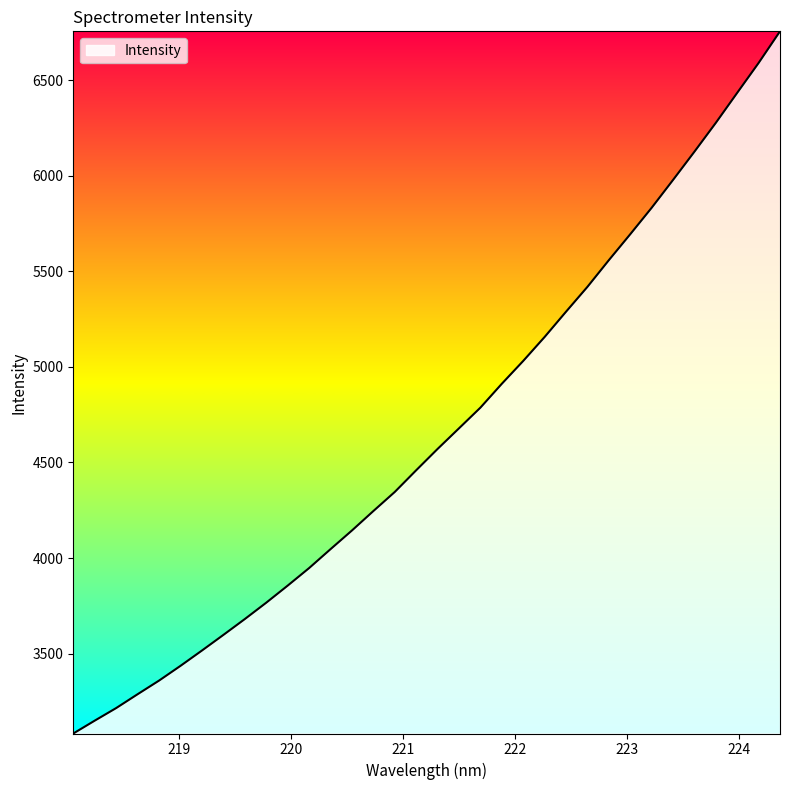

What is the maximum value shown in the chart?

6754.9